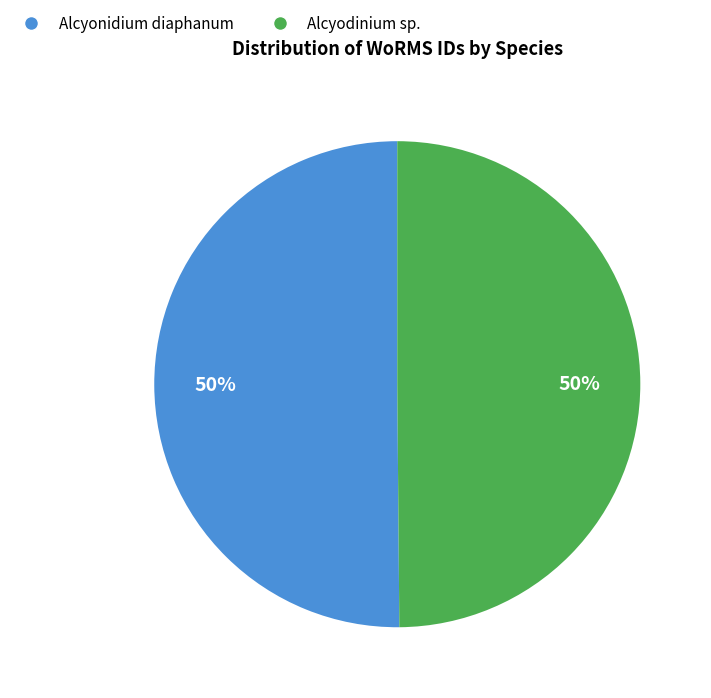

How many slices are in this pie chart?

2